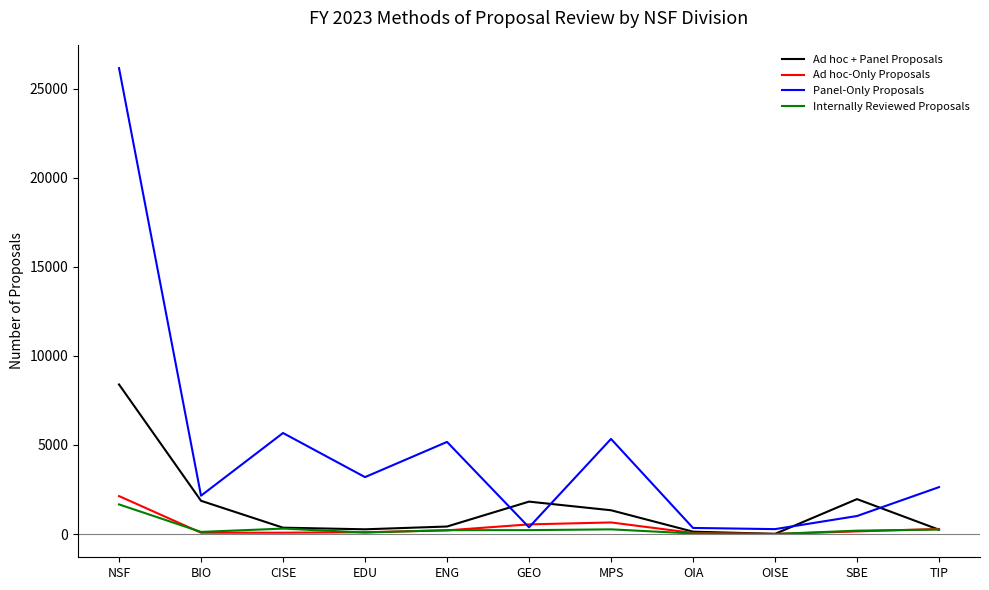

What is the highest value of the Internally Reviewed Proposals series?

1661